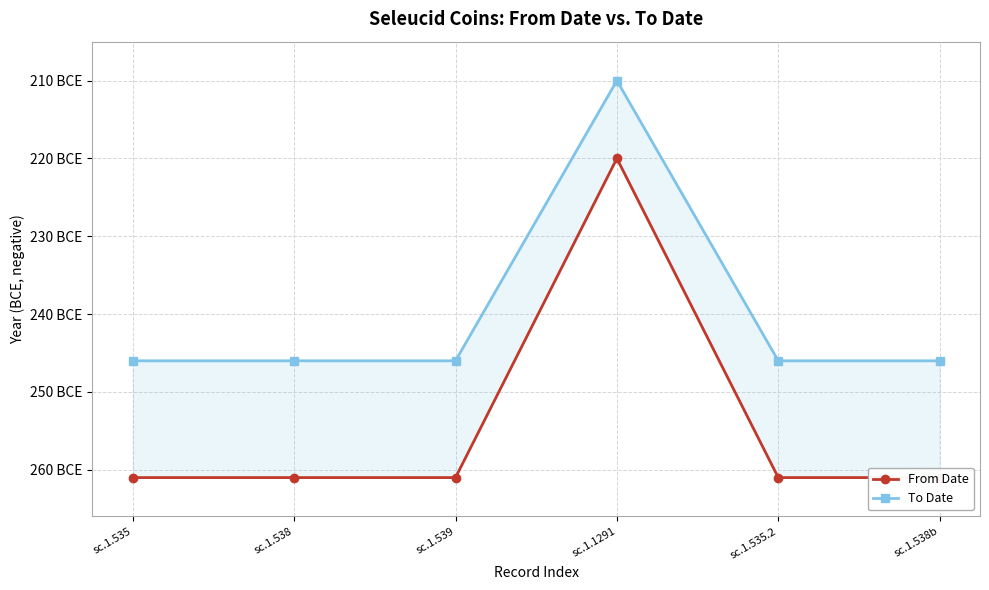

What value does the To Date series have at sc.1.538b, to the nearest 10?

-250